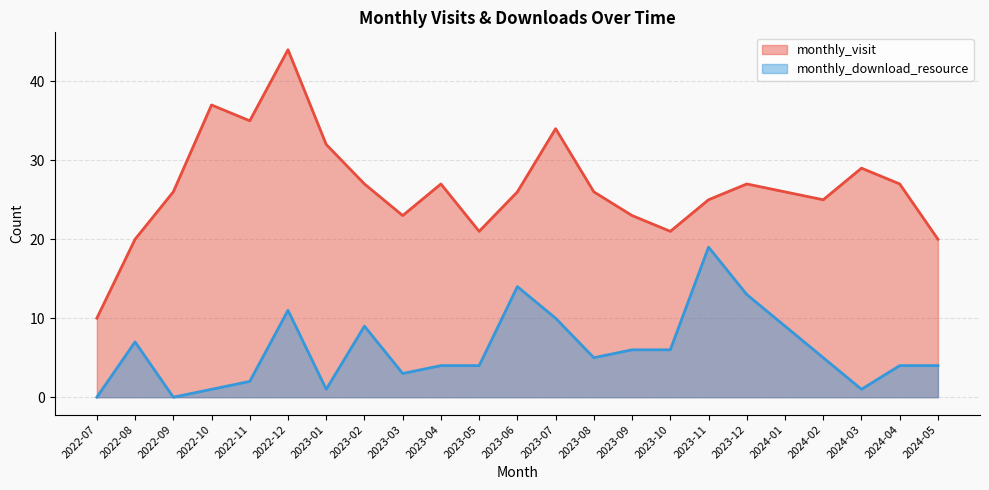

Which series has the largest range (max minus min)?

monthly_visit